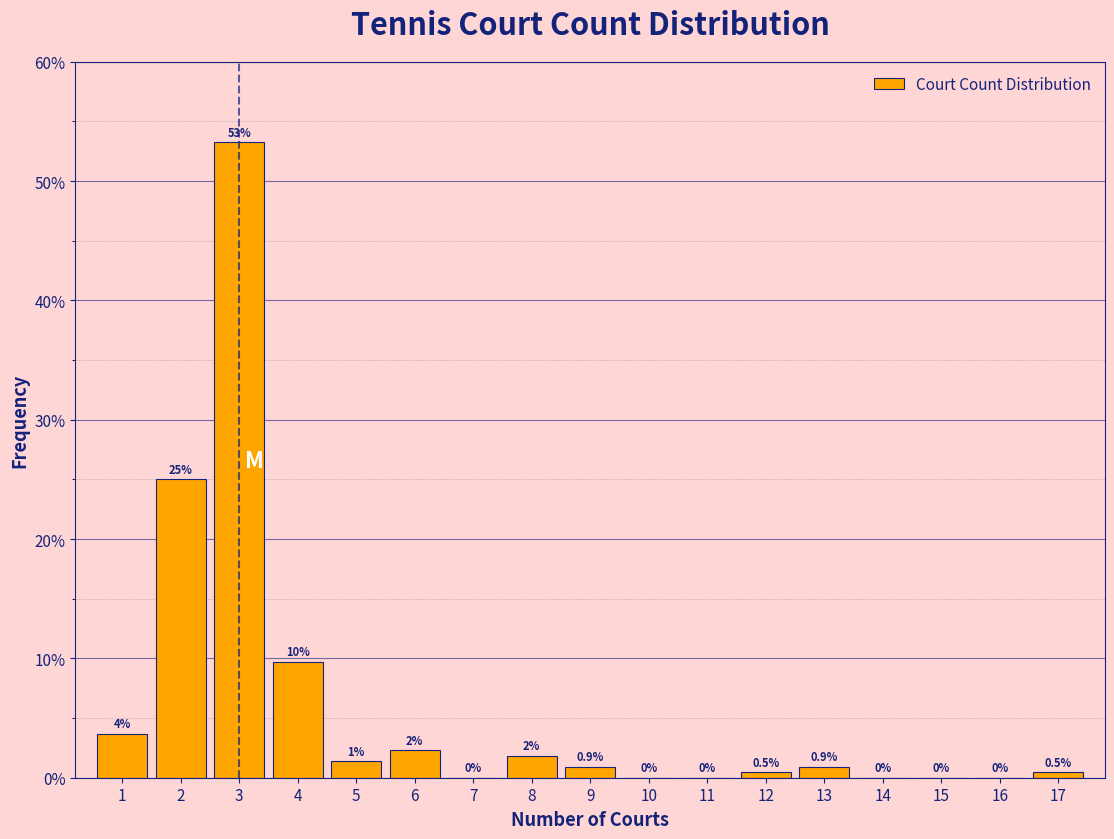

Between 3 and 5, which is larger?

3